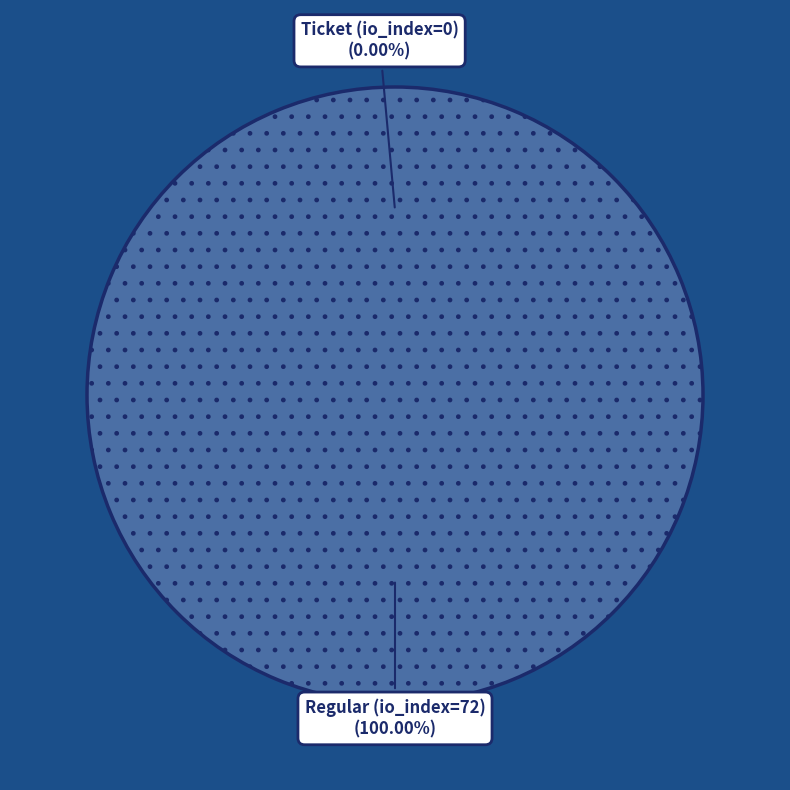

What percentage is NOT represented by Ticket (io_index=0)?

100.0%